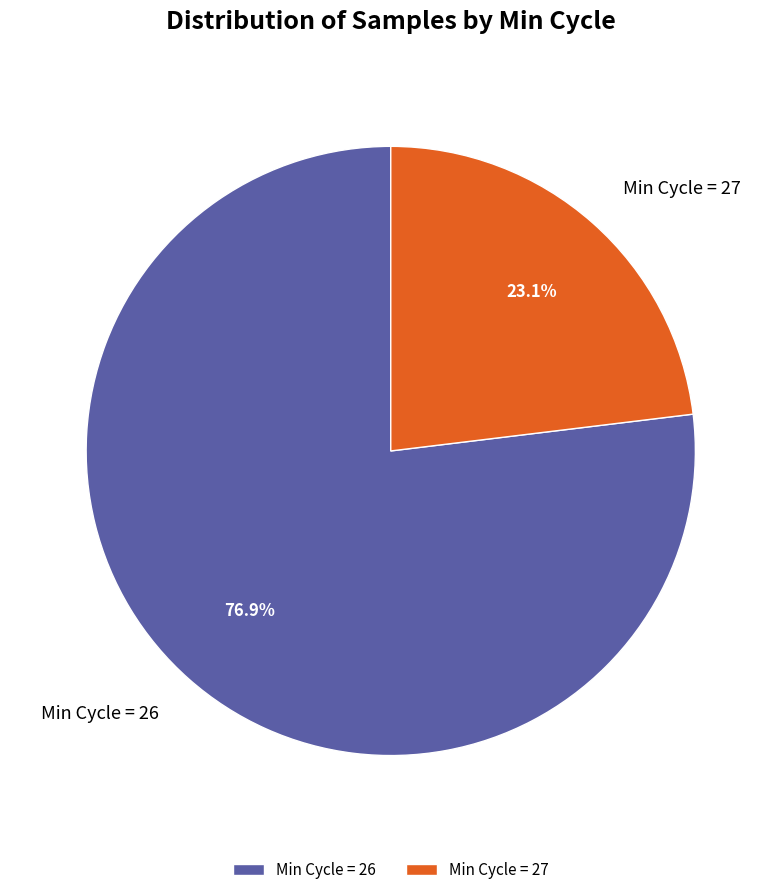

Does any single category account for the majority?

Yes